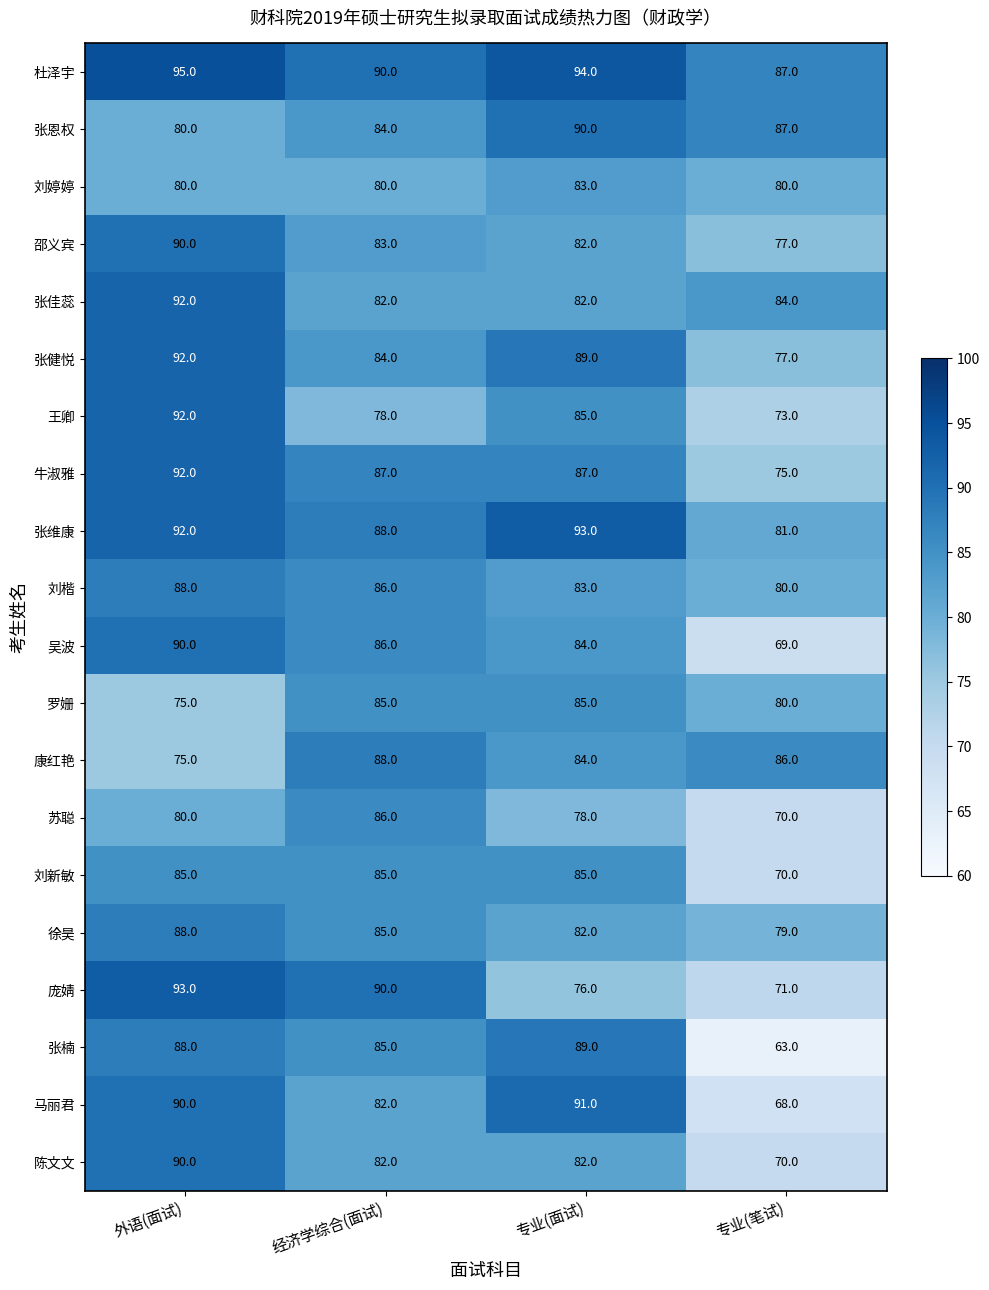

At which category is the sum across all series the highest?

外语(面试)